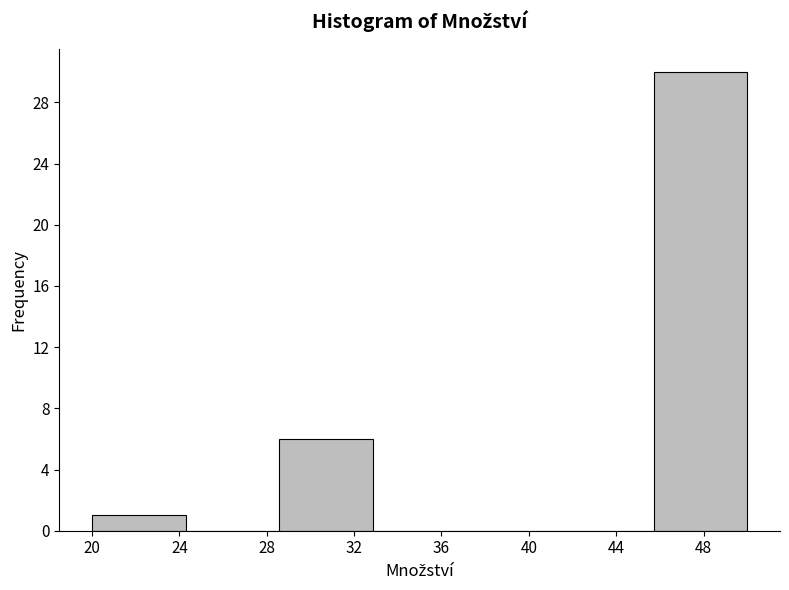

Reading left to right, list every bar in this chart as the range it spans on the x-axis followed by its height. Neither the bar edges nor the heights are printed on the chart, so give them approximately, as read against the axes.

20.0 to 24.5: 1
24.5 to 28.5: 0
28.5 to 33.0: 6
33.0 to 37.0: 0
37.0 to 41.5: 0
41.5 to 45.5: 0
45.5 to 50.0: 30